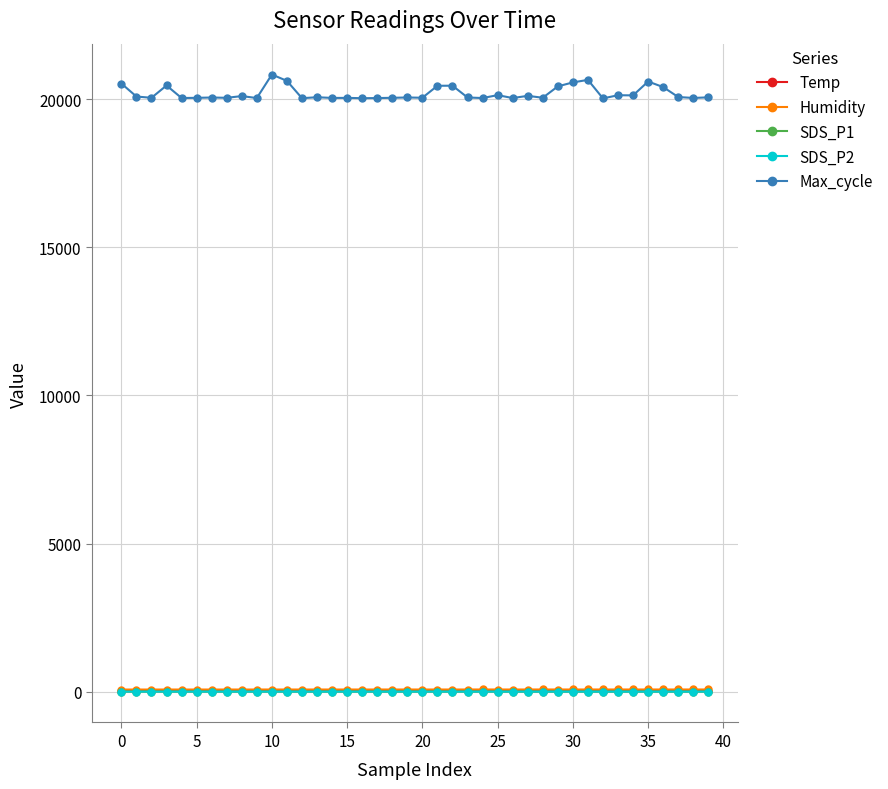

Which series has the largest range (max minus min)?

Max_cycle